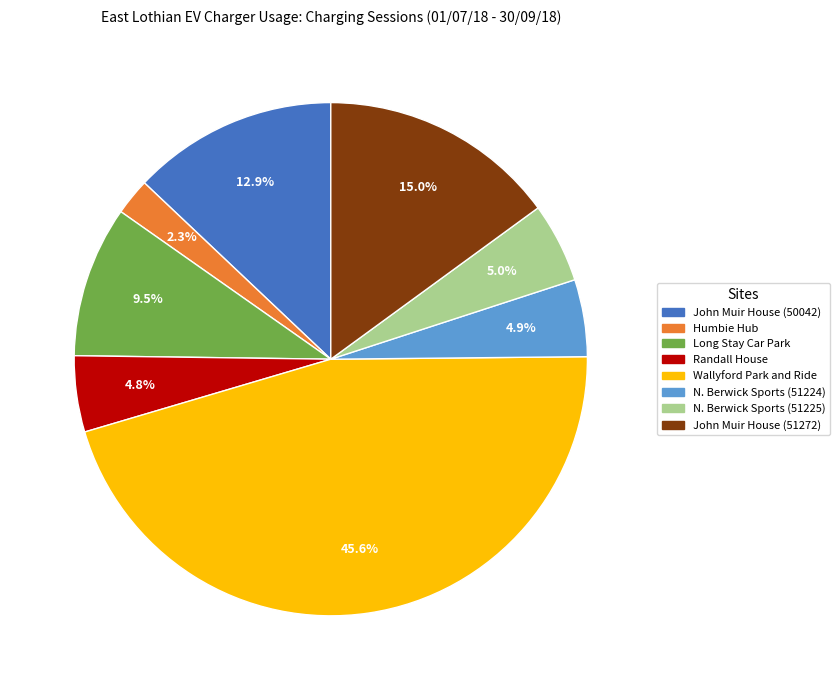

Is there a majority slice in this chart?

No